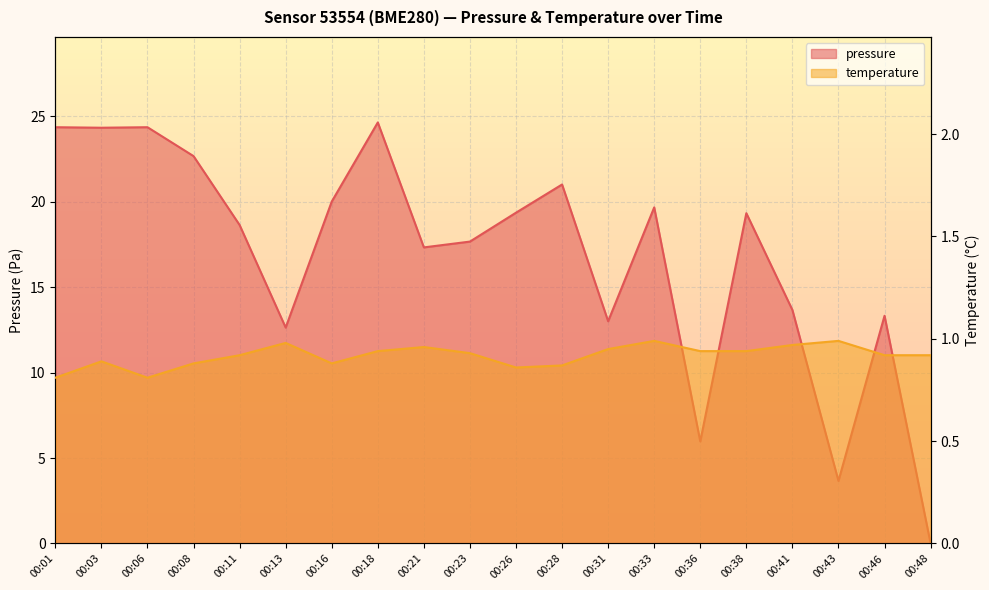

Between 00:16 and 00:31, which series saw the biggest shift?

pressure